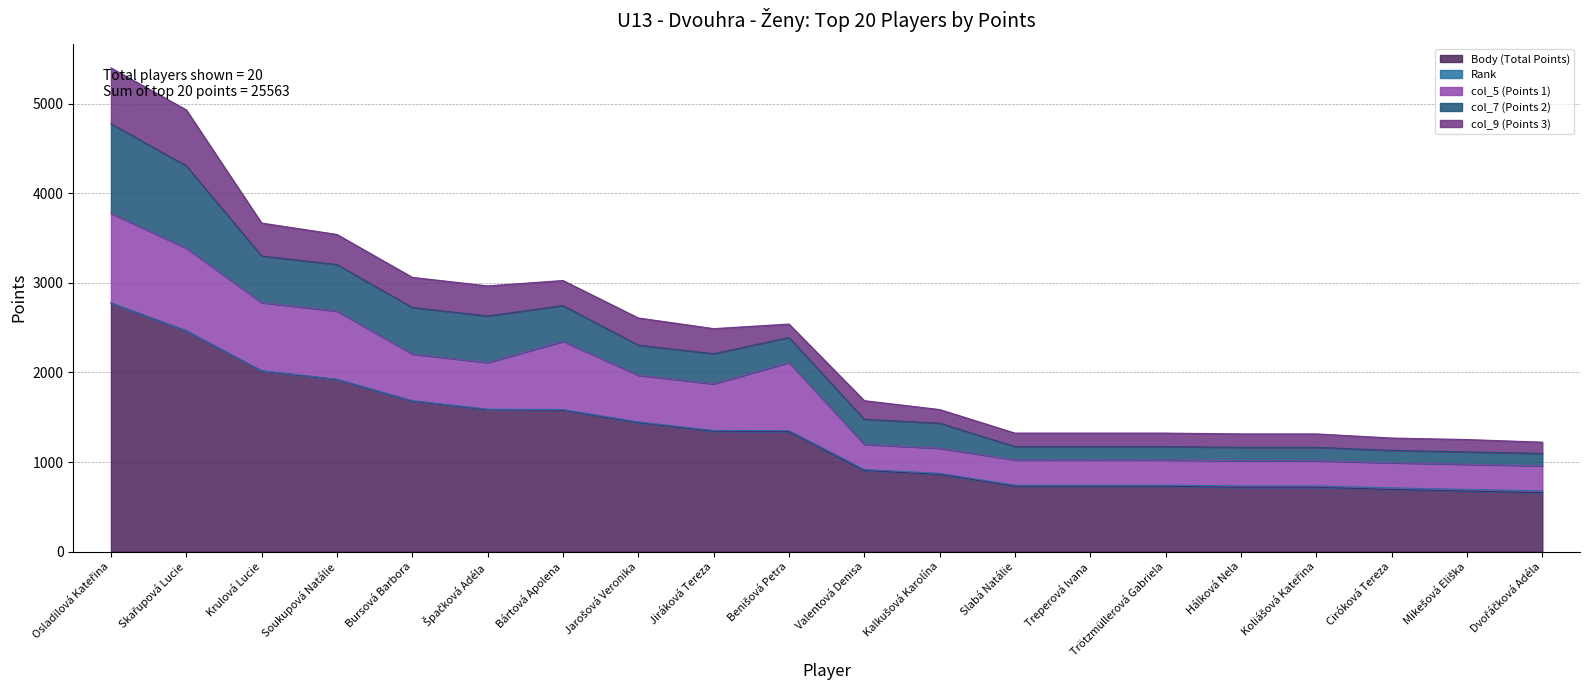

What is the maximum value for col_7 (Points 2)?

1000